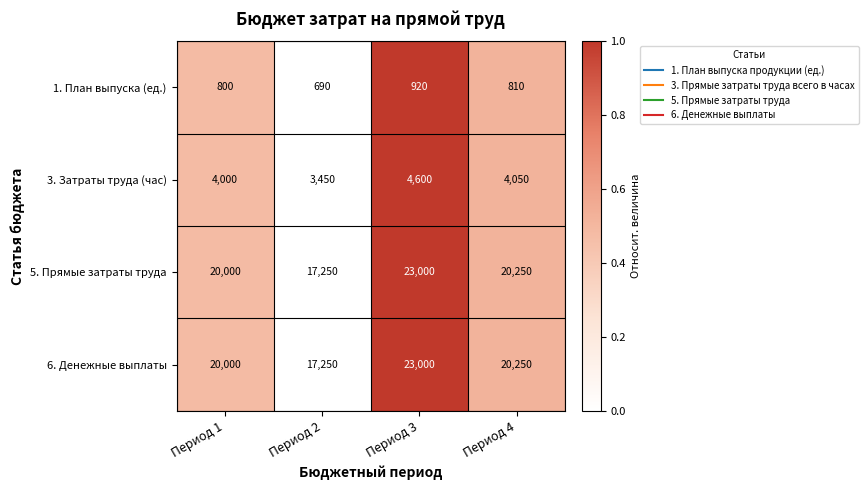

At how many categories does at least one series exceed 16125?

4